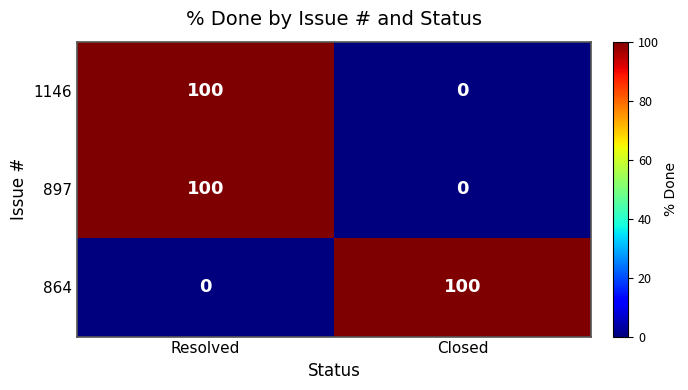

At which category is the sum across all series the highest?

Resolved